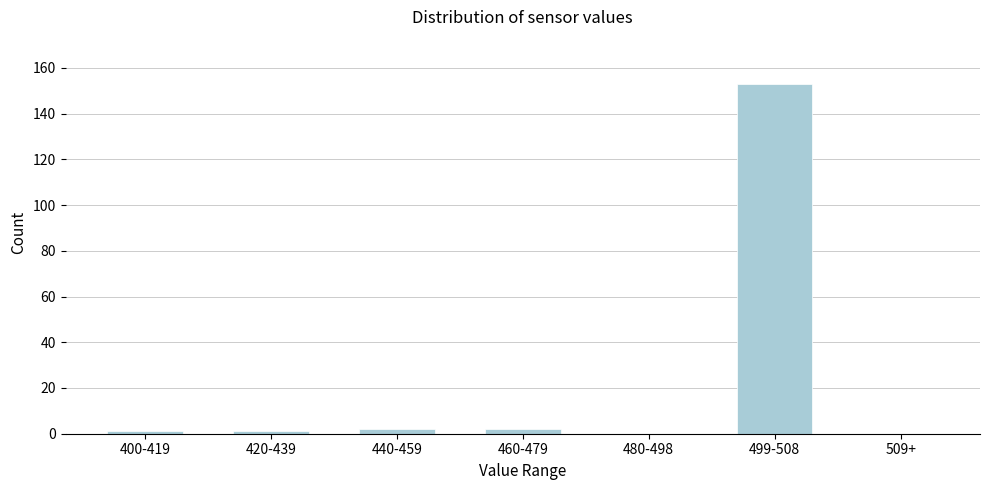

Reading left to right, list all the values displayed in this chart.

400-419=1	420-439=1	440-459=2	460-479=2	480-498=0	499-508=153	509+=0